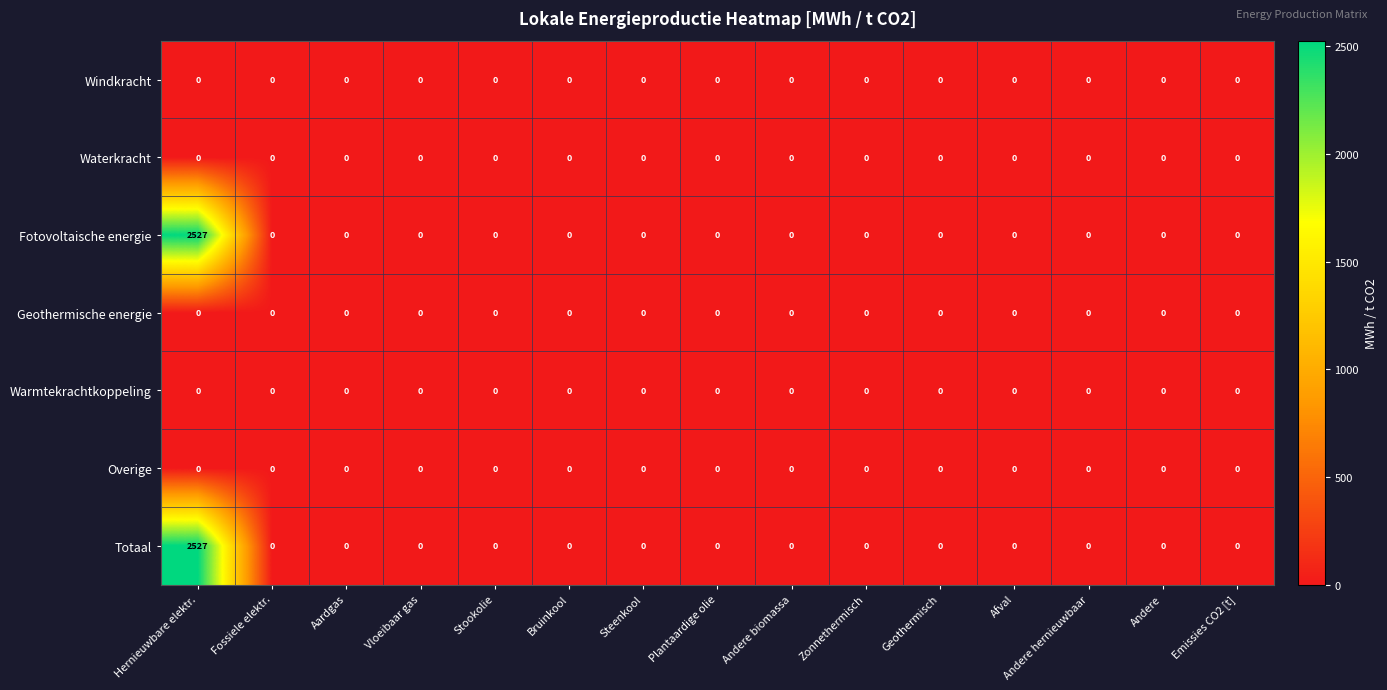

What is the greatest value displayed?

2527